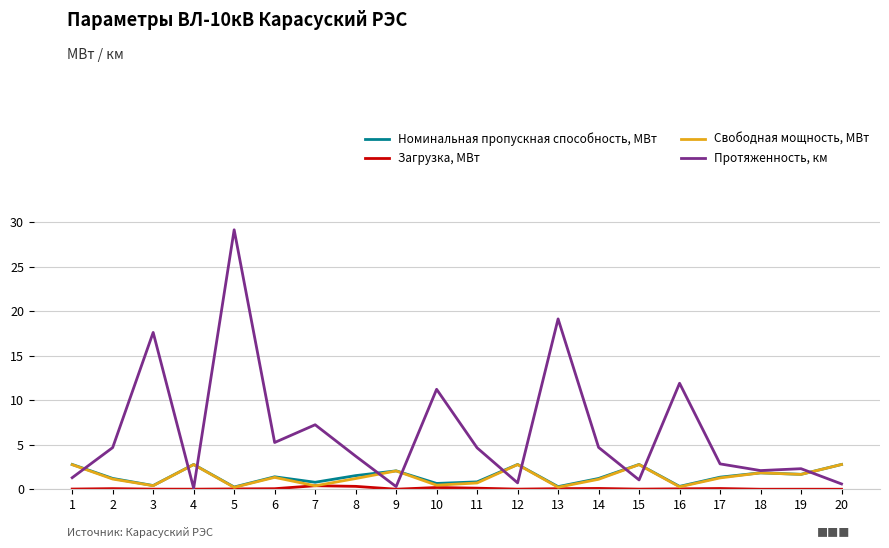

Does the chart display data point markers on the line(s)?

No